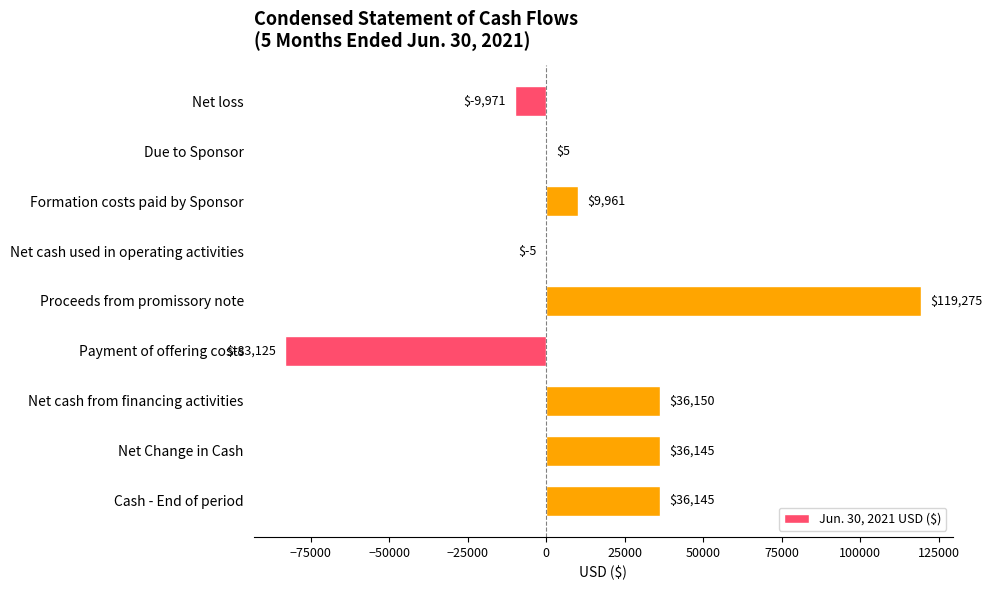

Reading top to bottom, transcribe all the data shown in this chart.

Net loss=-9971	Due to Sponsor=5	Formation costs paid by Sponsor=9961	Net cash used in operating activities=-5	Proceeds from promissory note=119275	Payment of offering costs=-83125	Net cash from financing activities=36150	Net Change in Cash=36145	Cash - End of period=36145